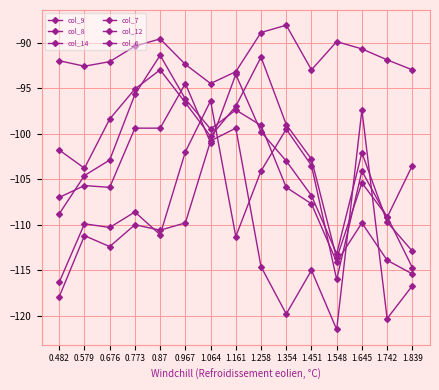

What is the average value of the col_7 series?

-101.5